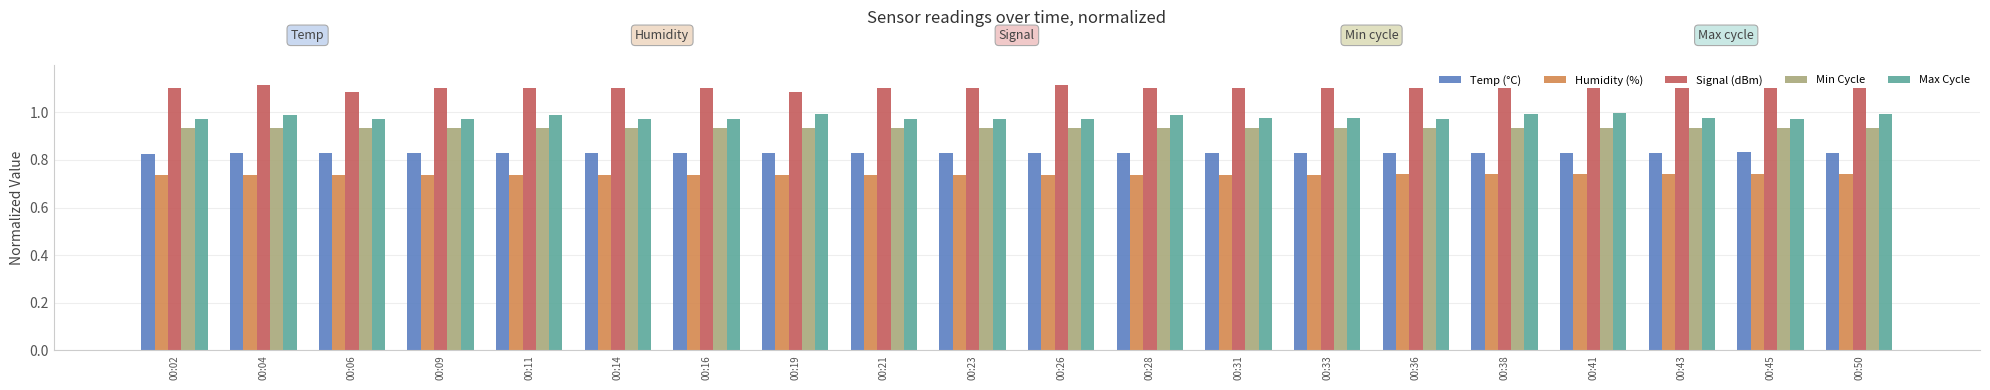

What are all the series names shown in the legend?

Temp (°C), Humidity (%), Signal (dBm), Min Cycle, Max Cycle